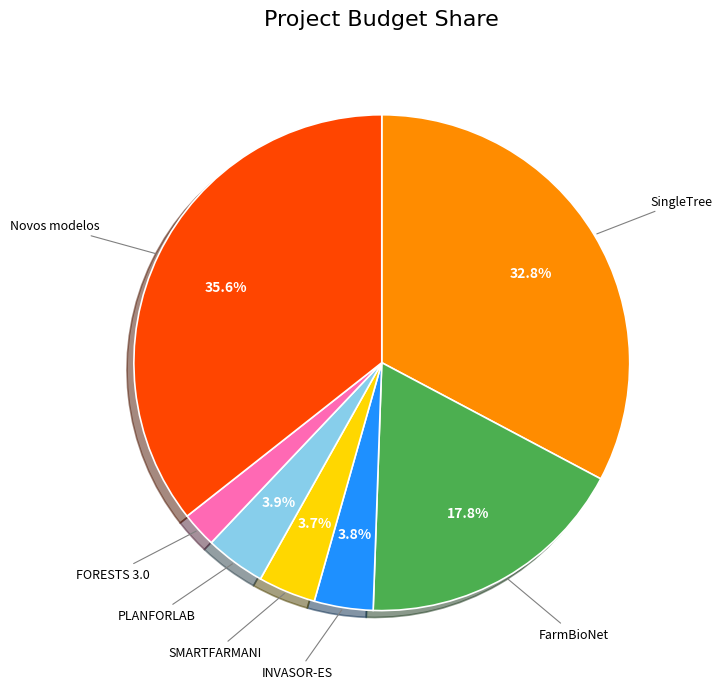

Count the number of slices in the pie.

7